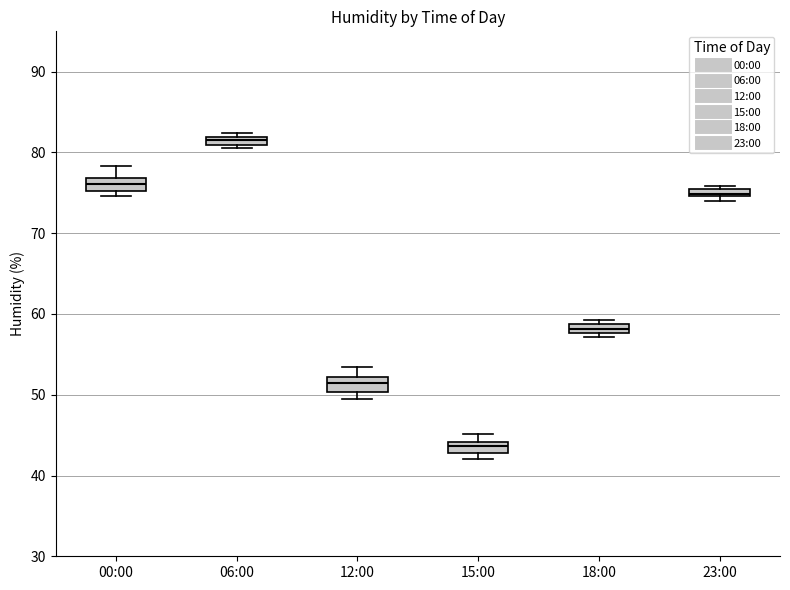

Which box's median line is the lowest?

15:00